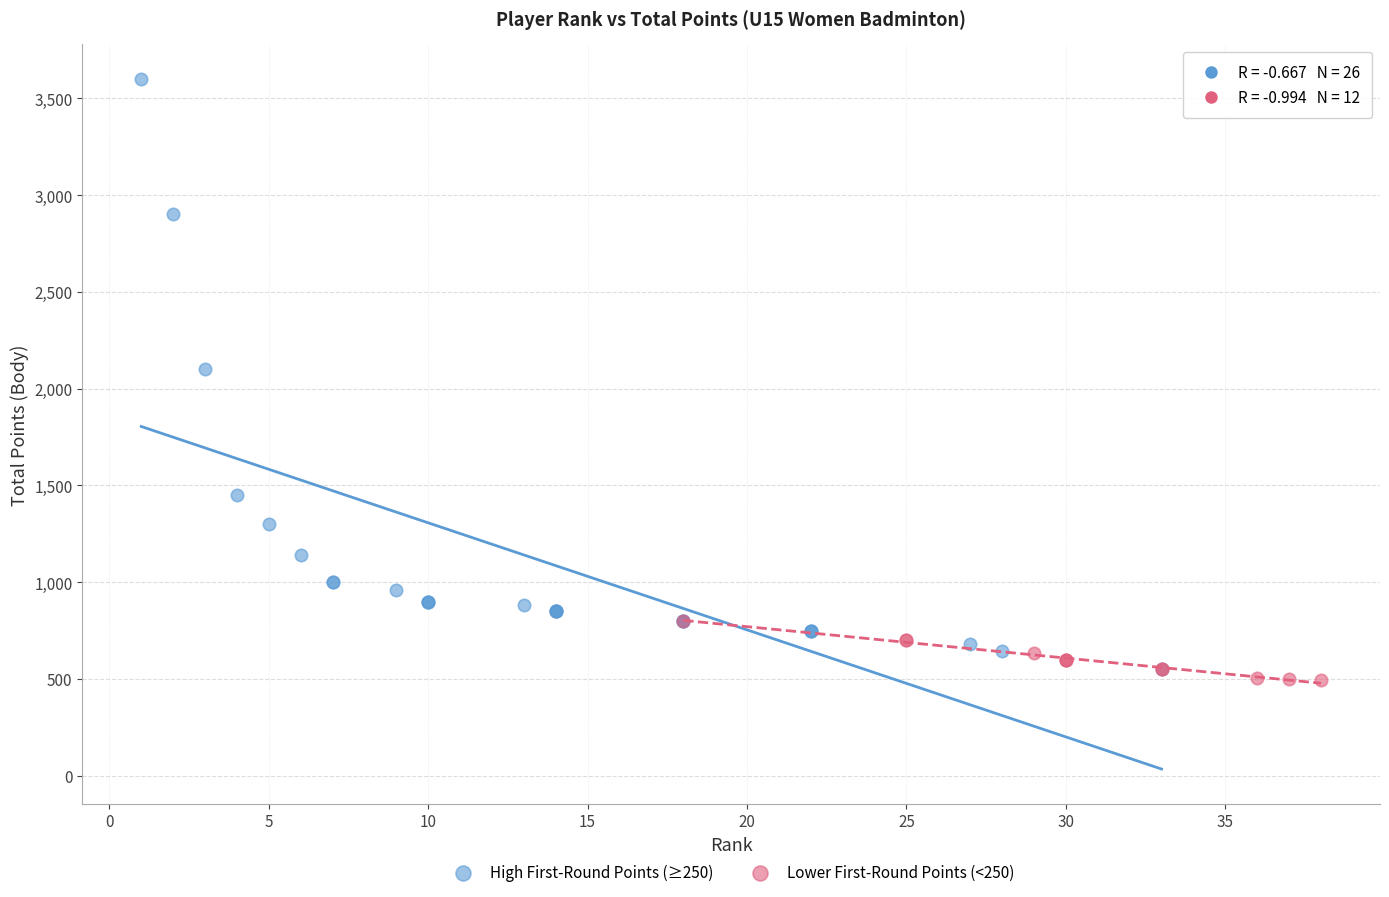

Which series reaches the maximum Y coordinate?

High First-Round Points (≥250)